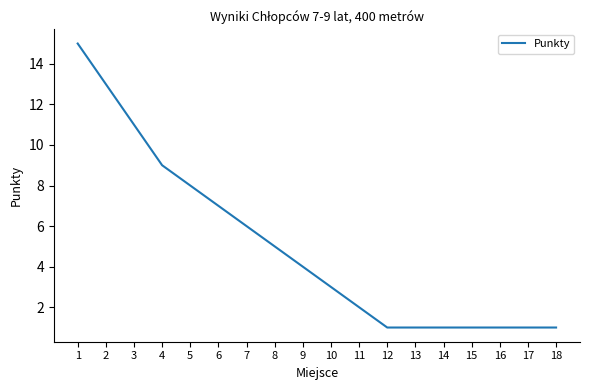

Reading left to right, extract all data points from this chart.

1=15	2=13	3=11	4=9	5=8	6=7	7=6	8=5	9=4	10=3	11=2	12=1	13=1	14=1	15=1	16=1	17=1	18=1